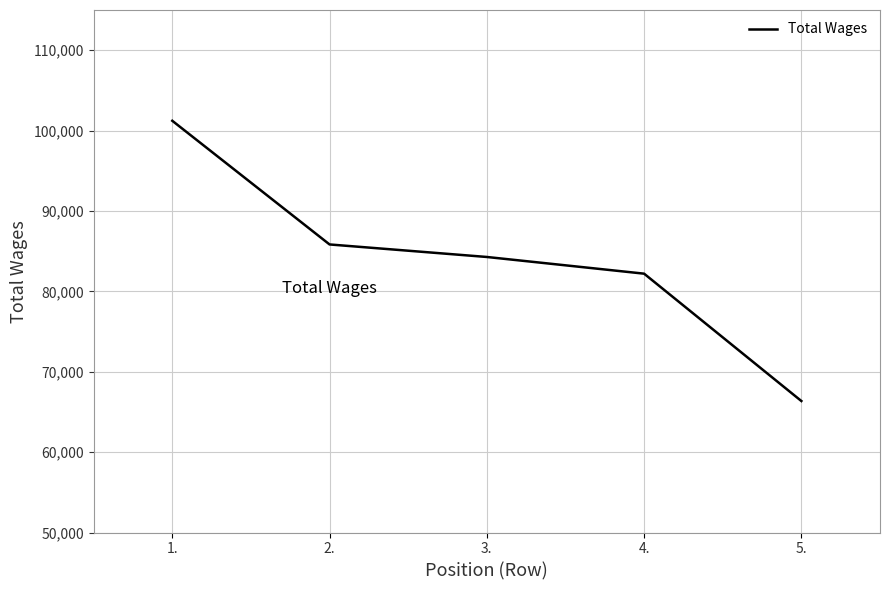

What is the greatest value displayed?

101219